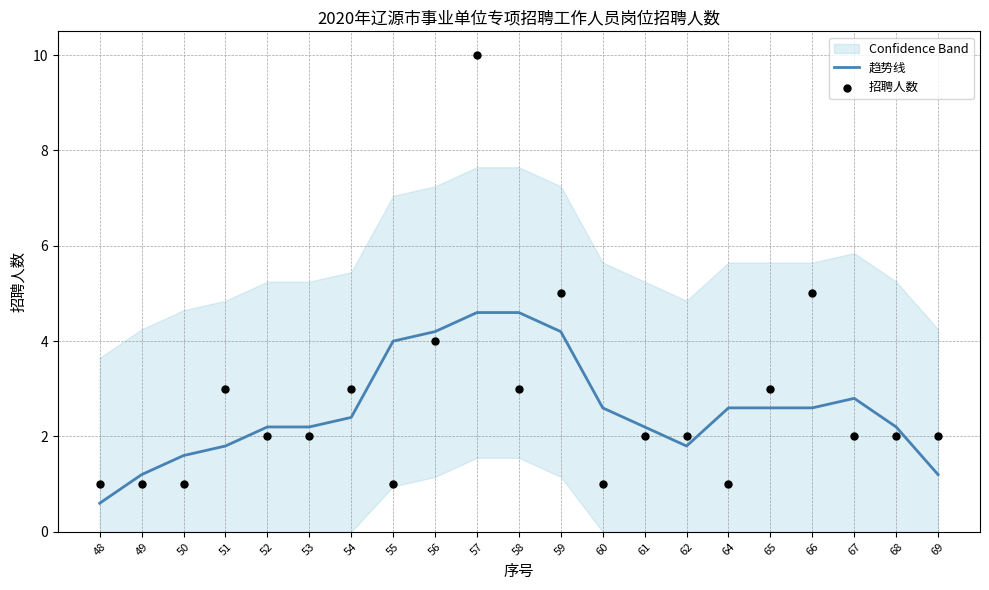

What is the total value across all series at 60?

3.6